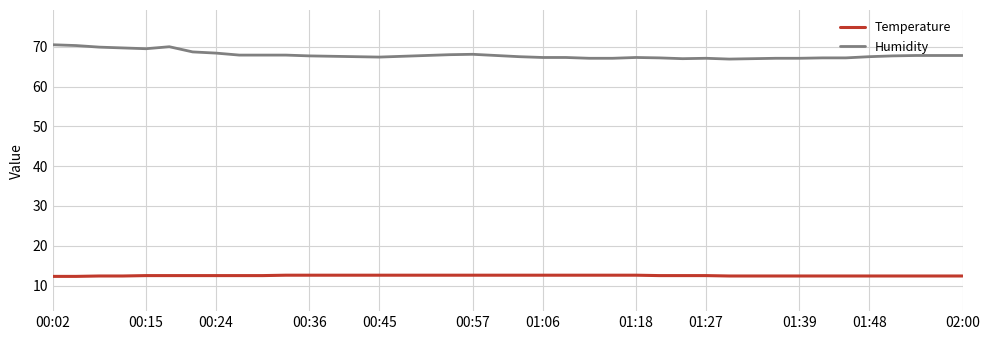

True or false: Temperature and Humidity intersect in this chart.

False